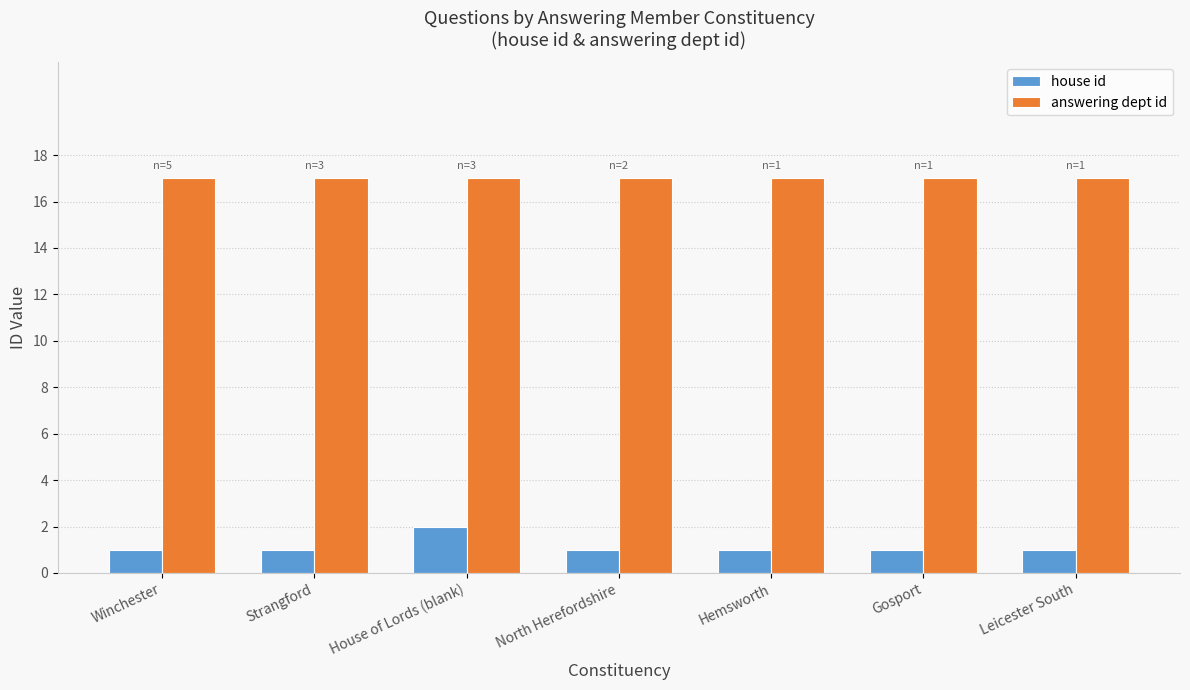

Rank the series at Gosport from highest to lowest value.

answering dept id, house id